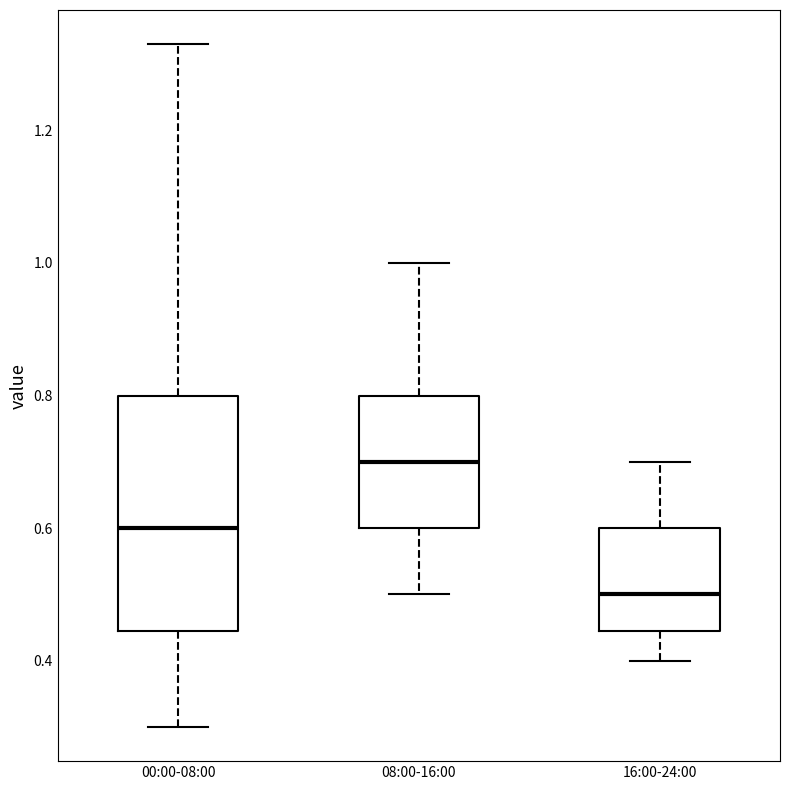

Where does the lower whisker of the box for 16:00-24:00 end on the y-axis? The values are not printed on the chart, so give them approximately, as read against the axis.

0.40